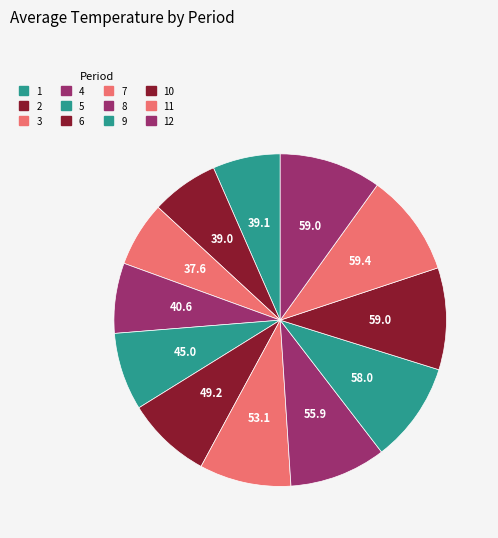

Approximately how many times larger is the value at 4 compared to 6?

0.8